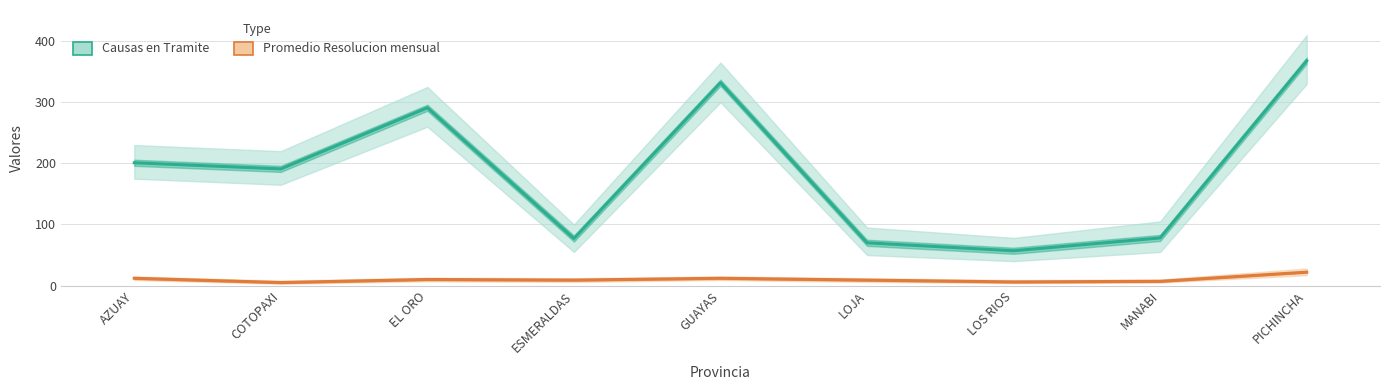

Where is the first local minimum for Promedio Resolucion mensual?

COTOPAXI